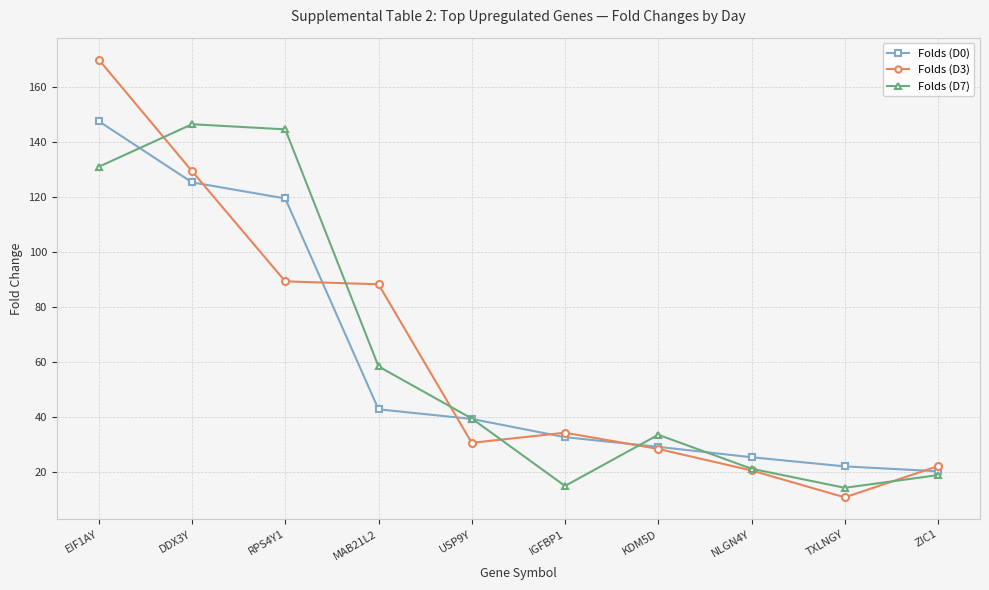

At which category is the sum across all series the highest?

EIF1AY